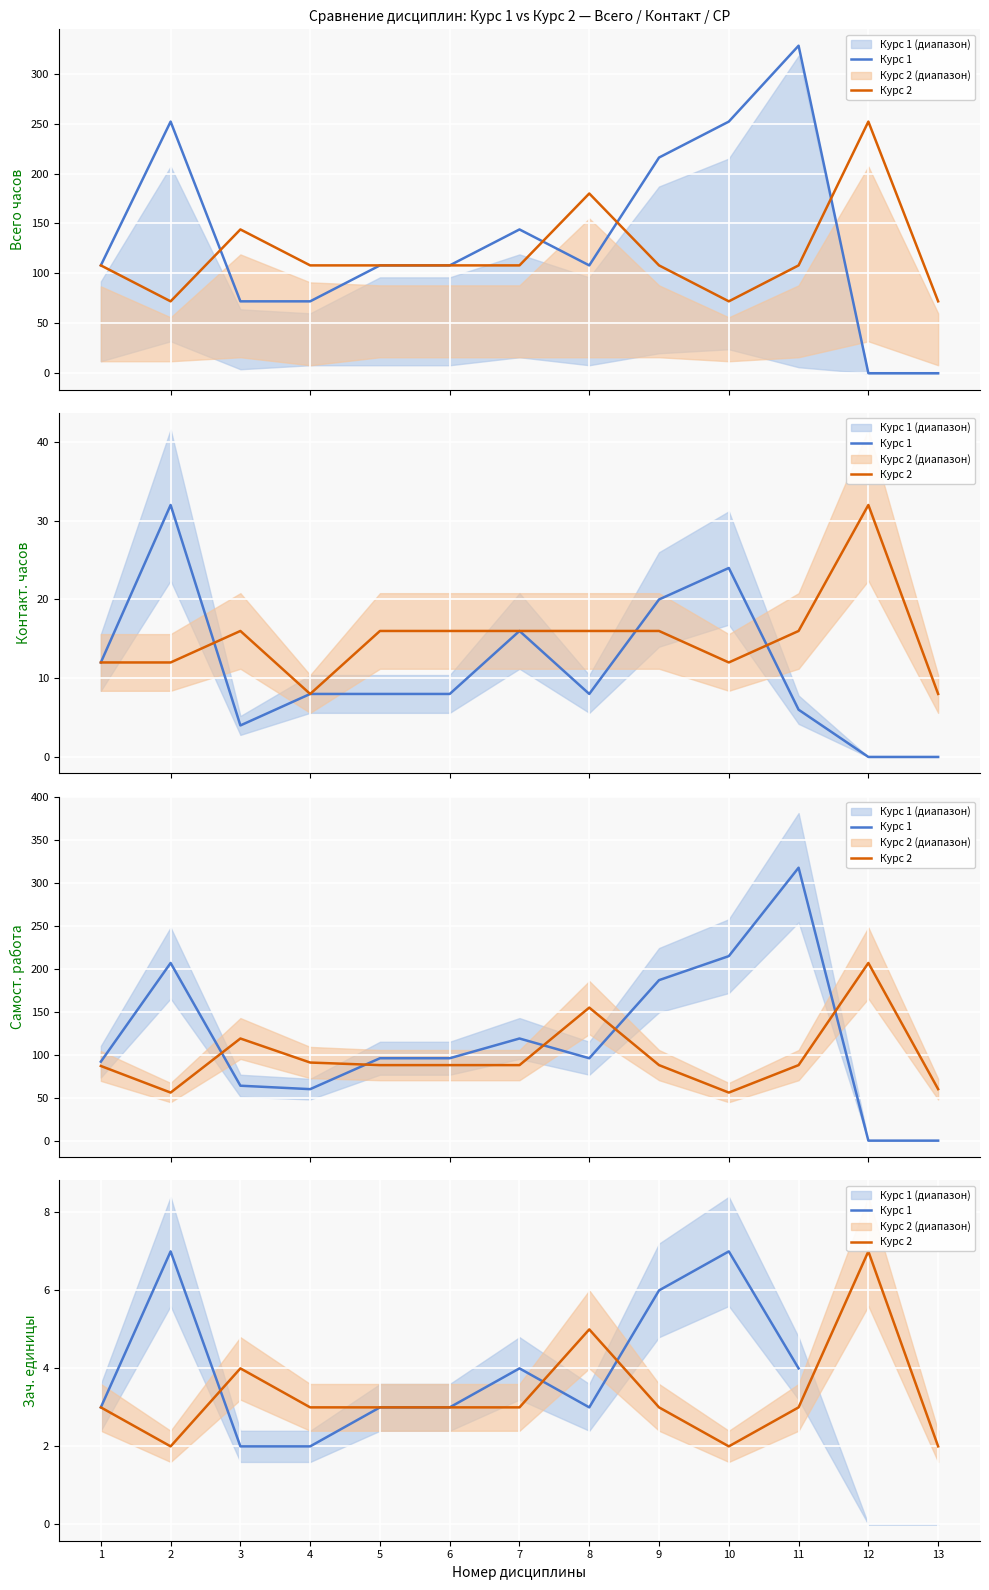

At how many categories does at least one series exceed 2?

12